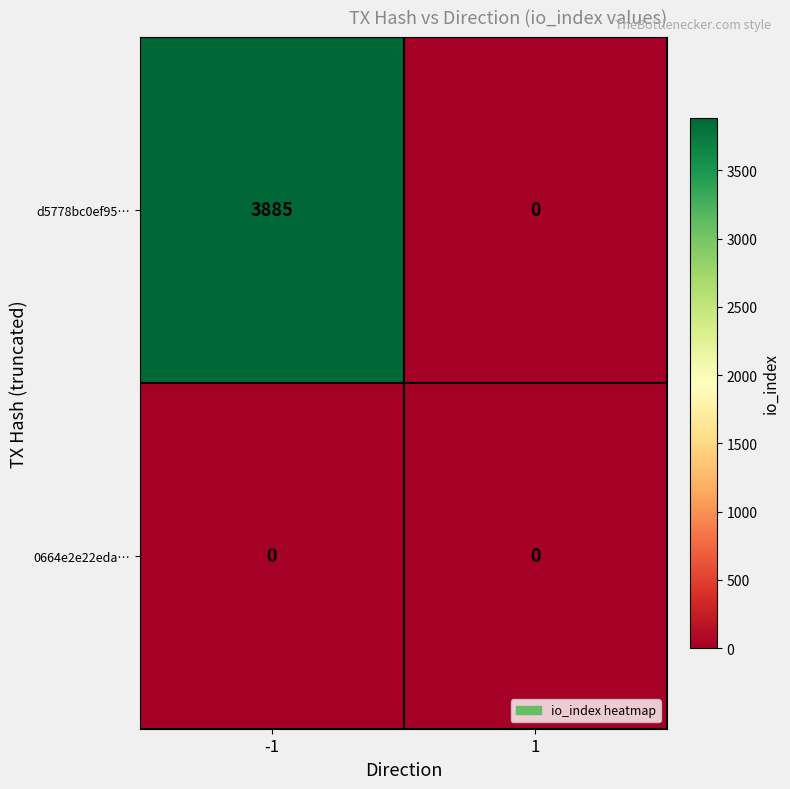

How many data points does each series have?

2